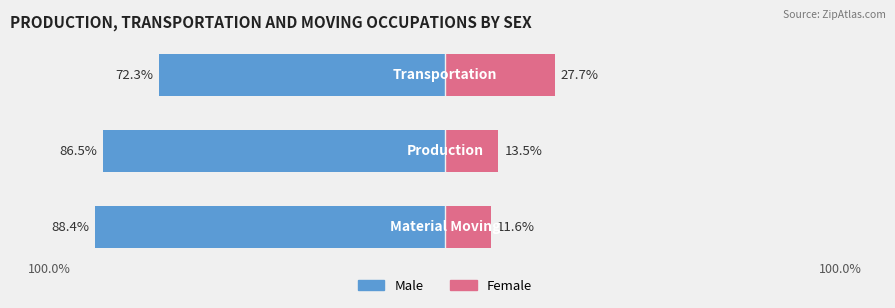

Reading left to right, what are all the values shown in this chart?

Male: -88.4	-86.5	-72.3
Female: 11.6	13.5	27.7